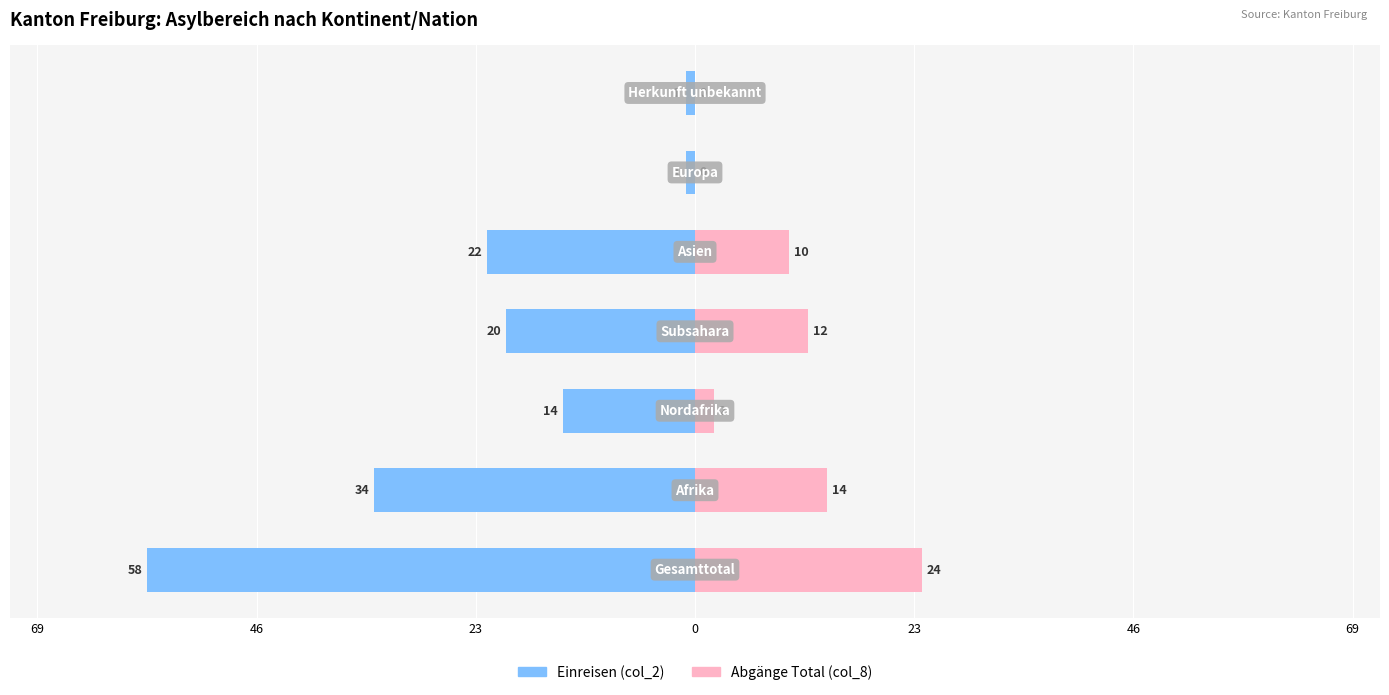

How many distinct data groups are displayed?

2